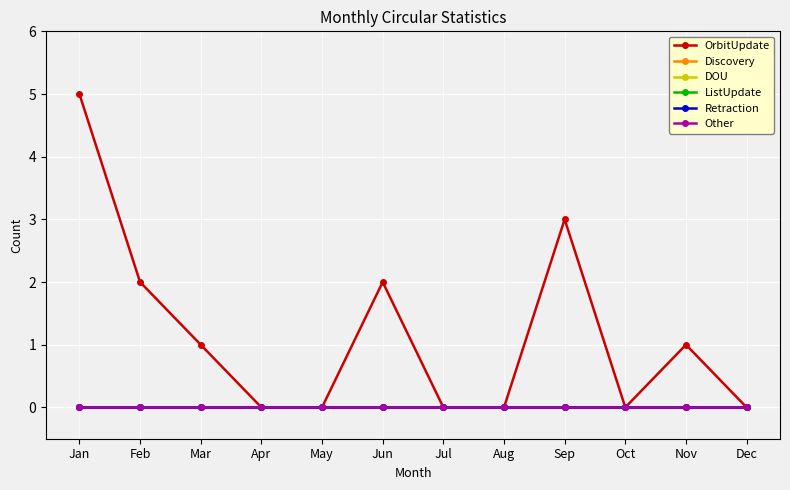

True or false: ListUpdate and OrbitUpdate intersect in this chart.

False